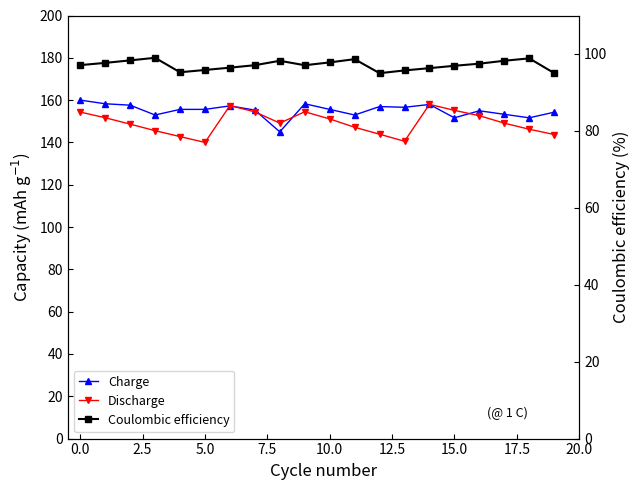

True or false: Charge and Coulombic efficiency cross at least once.

False